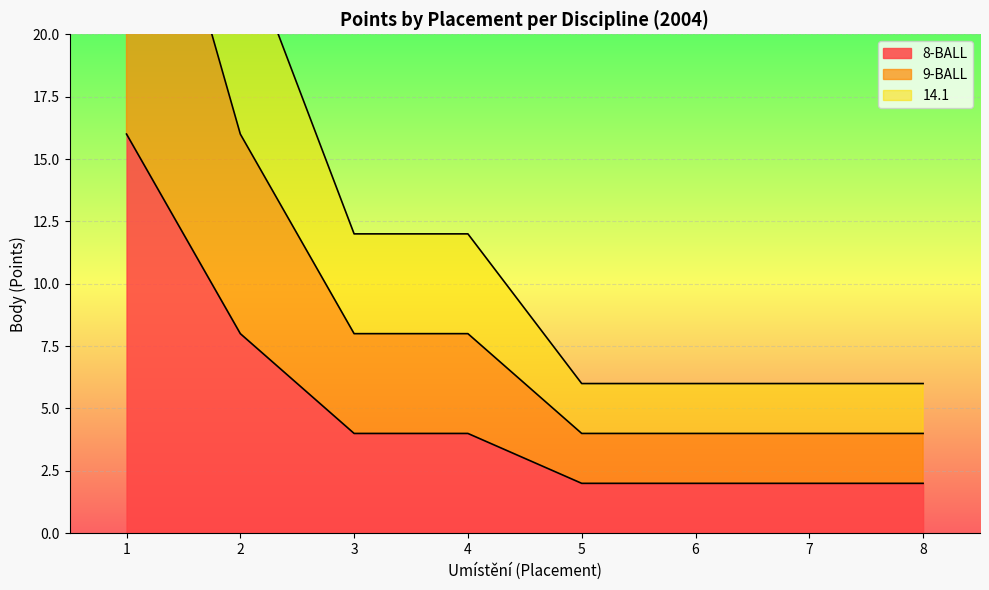

The 8-BALL series shows 6 at 3. True or false?

False